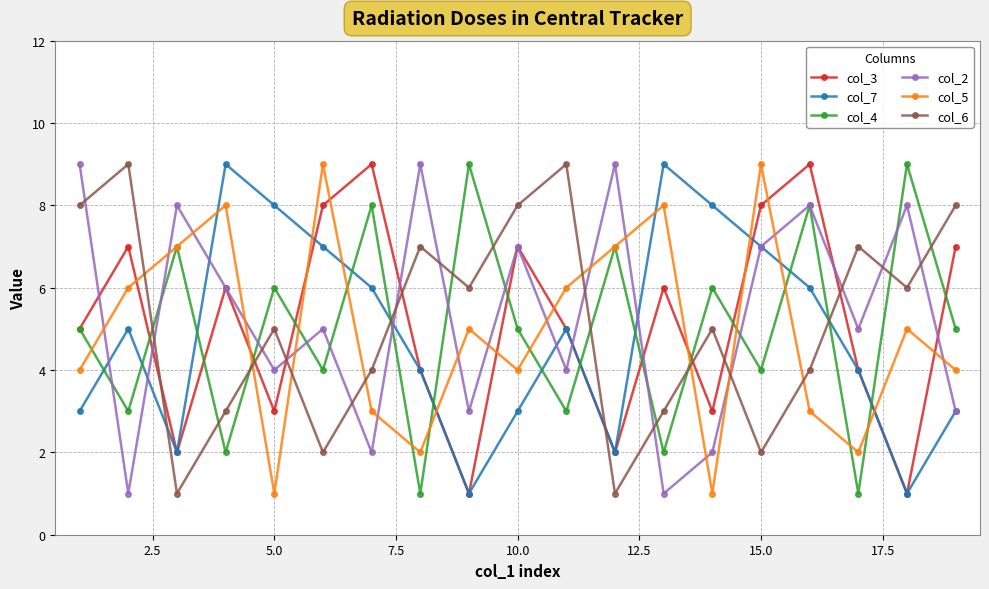

True or false: col_6 has more than 2 interior local peaks.

True